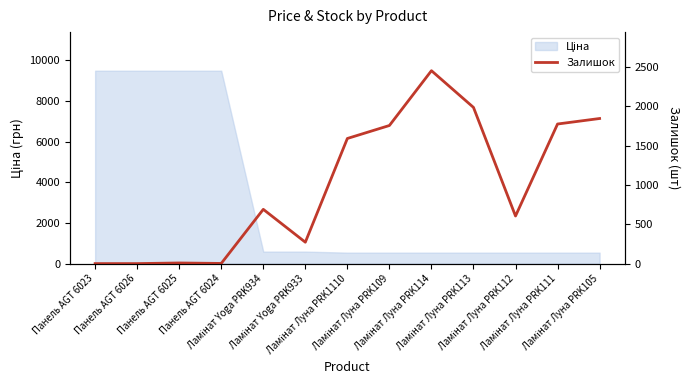

Where is the first local minimum?

Панель AGT 6024